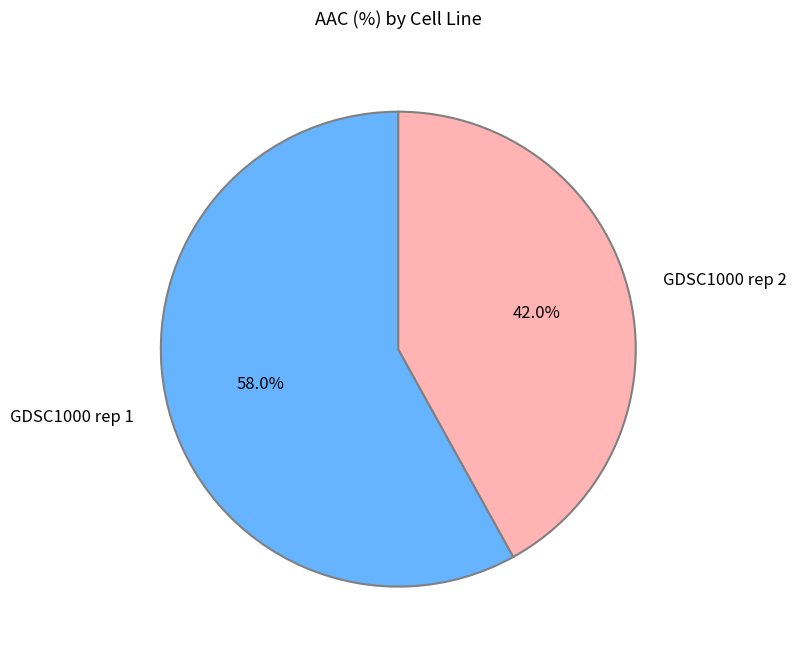

Which has a higher value, GDSC1000 rep 1 or GDSC1000 rep 2?

GDSC1000 rep 1